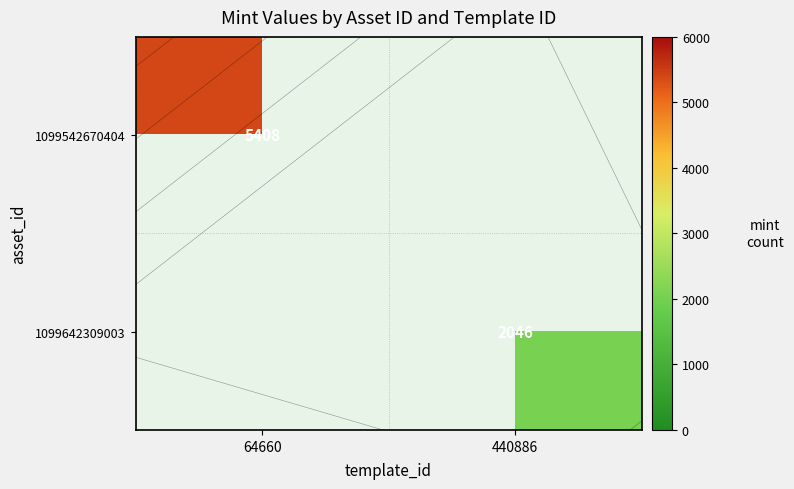

Which label corresponds to the largest value in the chart?

64660